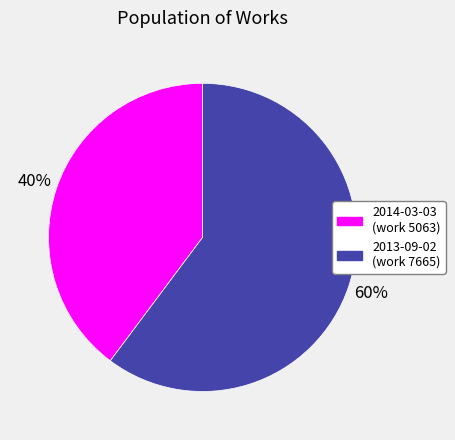

True or false: 2014-03-03 accounts for 40% of the total.

True